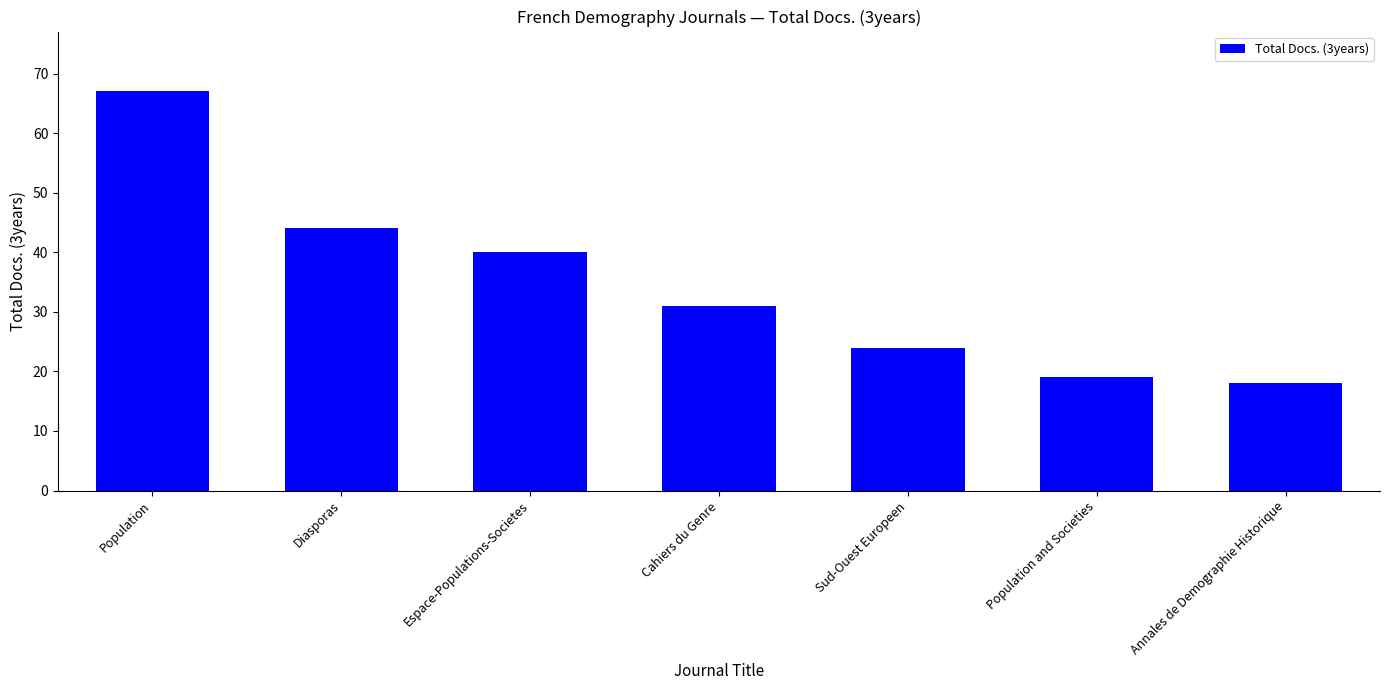

What position from the right is Population and Societies?

2